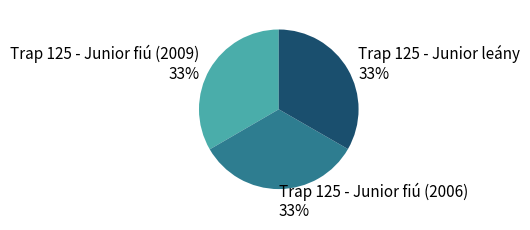

Approximately how many times larger is the value at Trap 125 - Junior fiú (2006) 33% compared to Trap 125 - Junior fiú (2009) 33%?

1.0